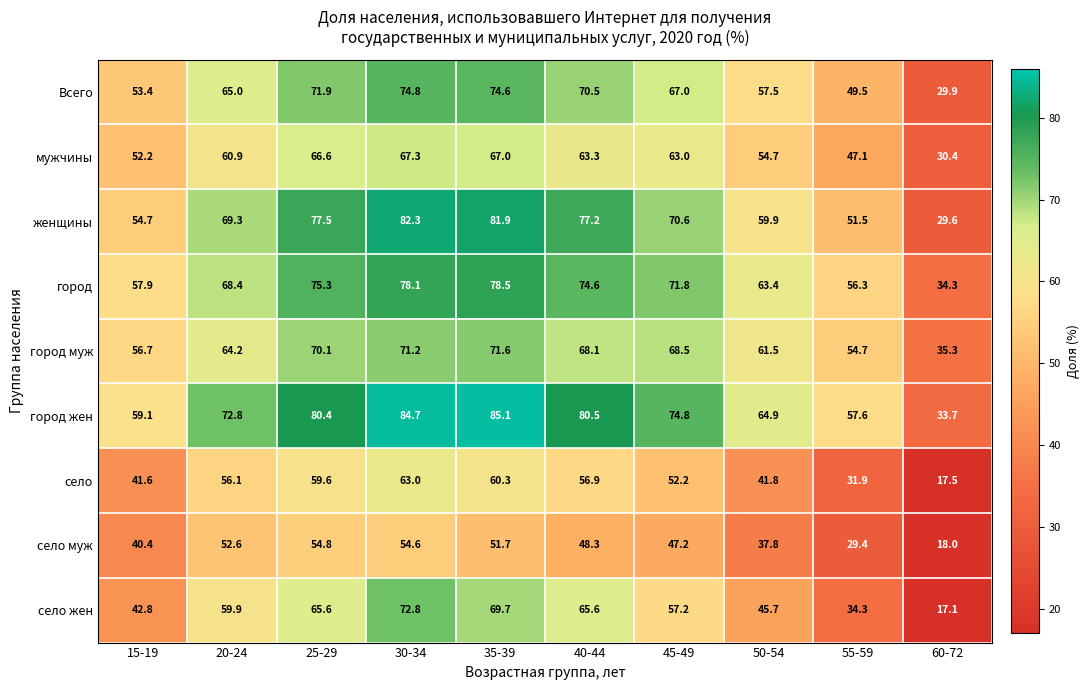

At which category is the sum across all series the highest?

30-34